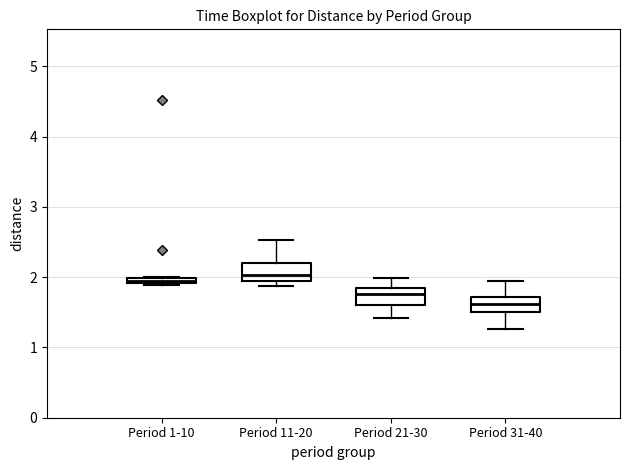

Where is the upper edge of the box for Period 21-30 on the y-axis? The values are not printed on the chart, so give them approximately, as read against the axis.

1.8